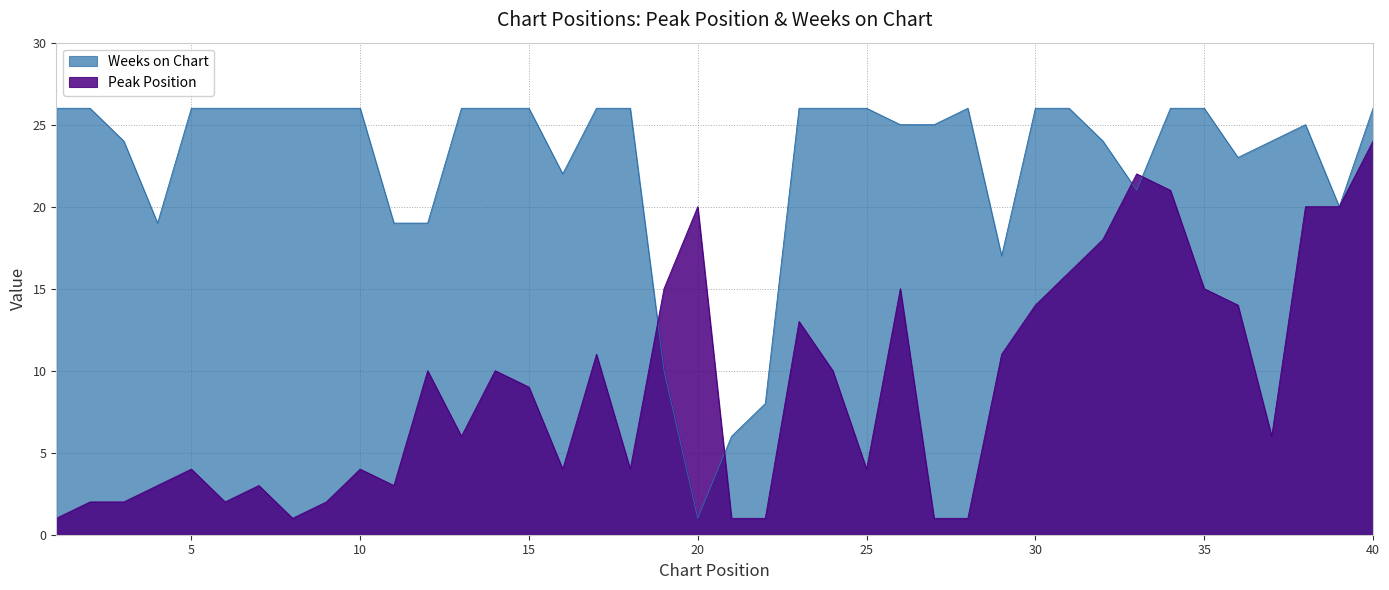

At which label is Weeks on Chart closest to 13?

19